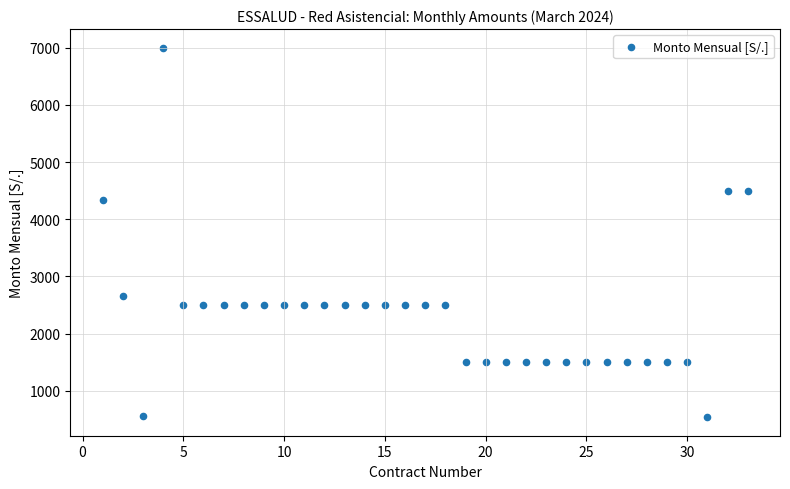

What Y value in the scatter plot is closest to 3770?

4340.0